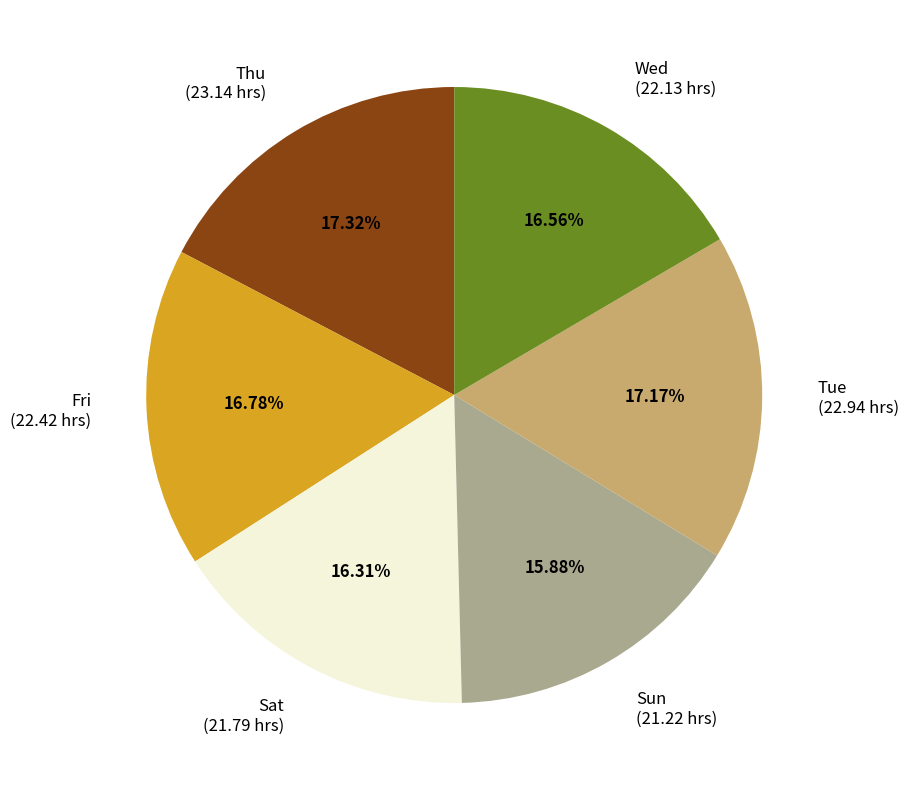

Does any single category account for the majority?

No